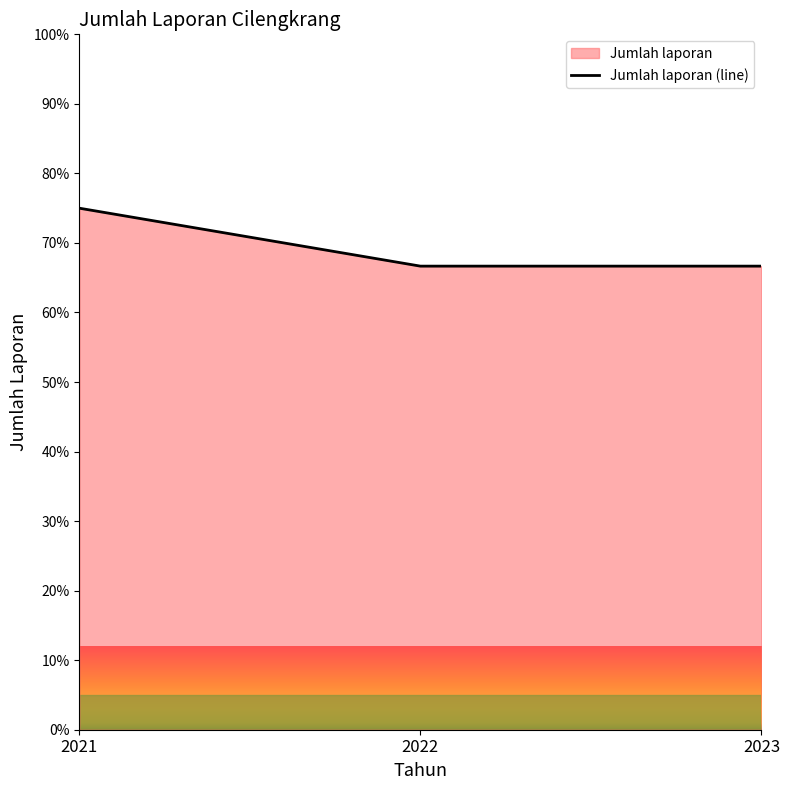

Count the number of categories in the chart.

3